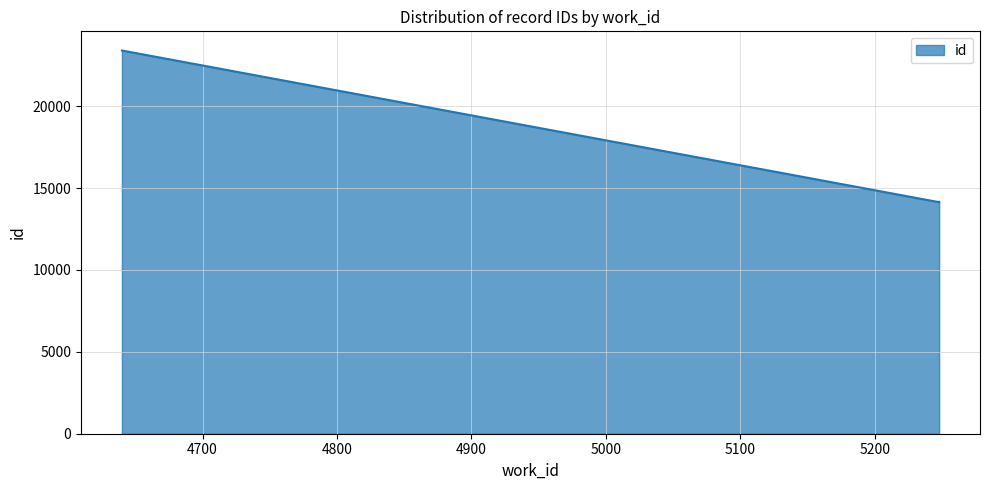

What is the sum of all values?

51694